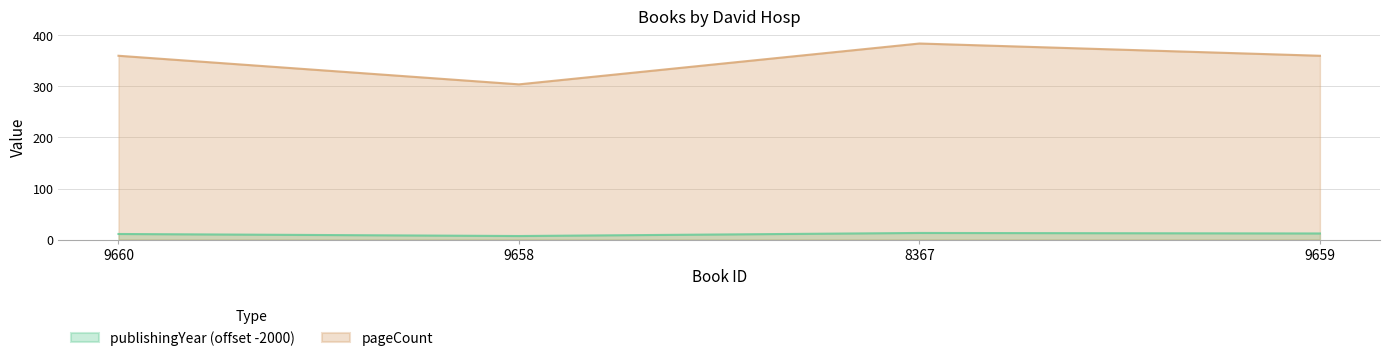

What is the maximum value shown in the chart?

384